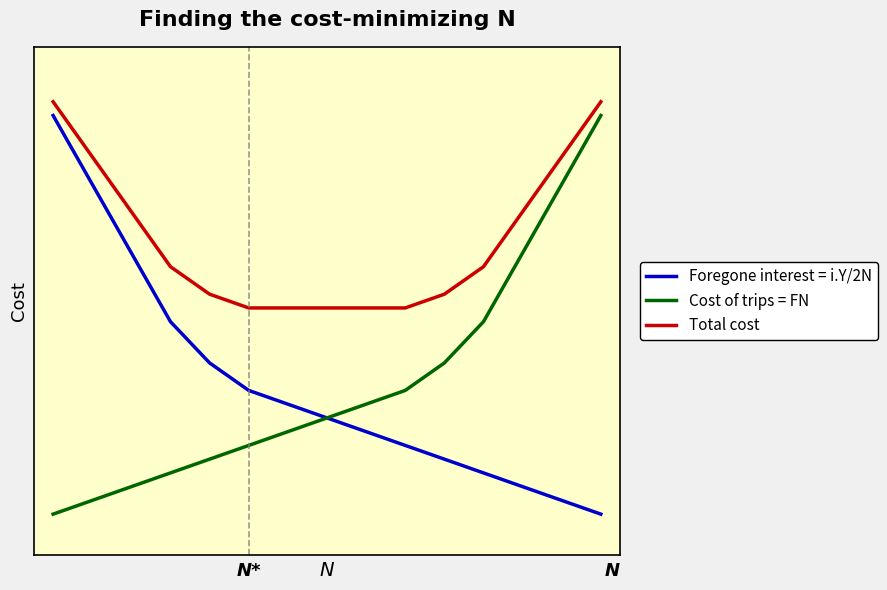

What is the highest value of the Total cost series?

31